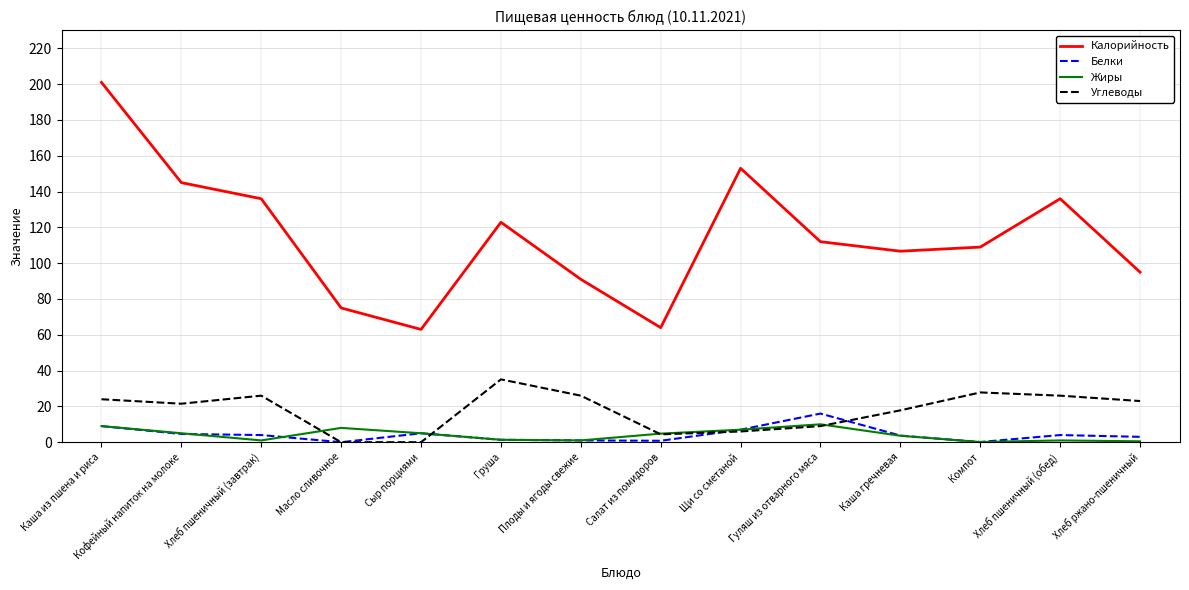

What is the difference between the maximum and minimum values in the Белки series?

16.0